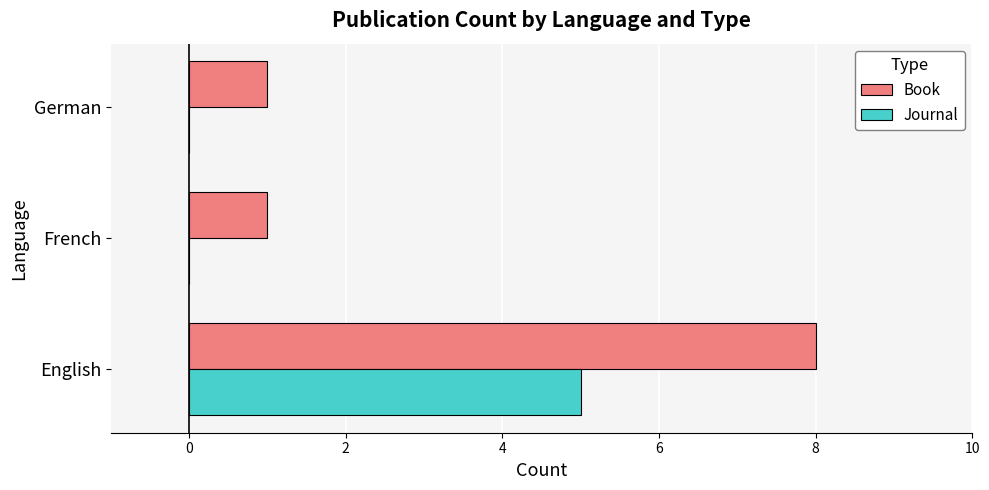

What is the sum of the Book values at English and German?

9